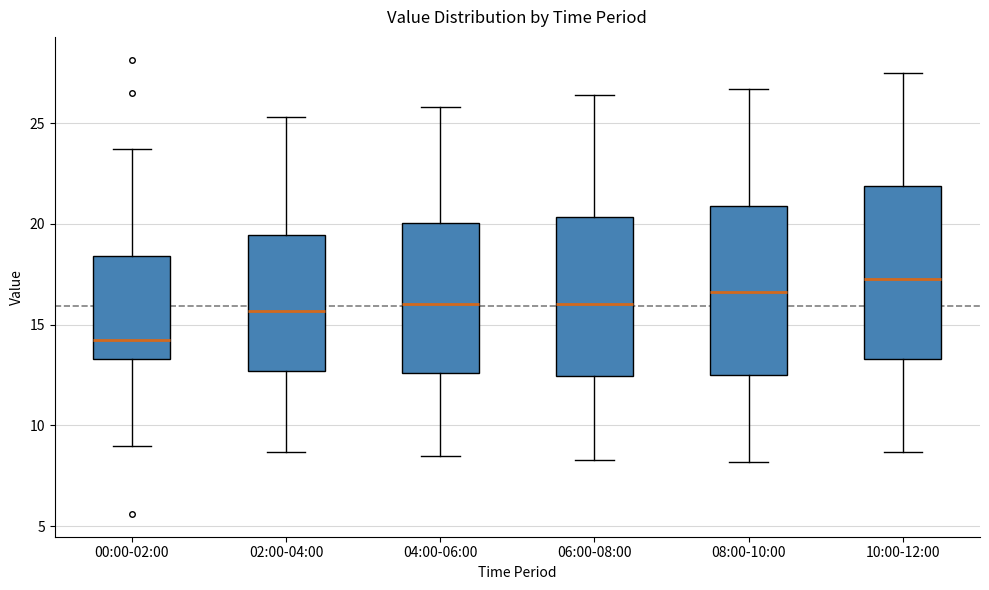

Reading left to right, transcribe this box plot: for each box, give where its median line is, the range the box spans, and where its two whiskers end, as read against the y-axis. The values are not printed on the chart, so give them approximately, as read against the axis.

00:00-02:00: median 14.0, box 13.5 to 18.5, whiskers 9.0 to 23.5
02:00-04:00: median 15.5, box 12.5 to 19.5, whiskers 8.5 to 25.5
04:00-06:00: median 16.0, box 12.5 to 20.0, whiskers 8.5 to 26.0
06:00-08:00: median 16.0, box 12.5 to 20.5, whiskers 8.5 to 26.5
08:00-10:00: median 16.5, box 12.5 to 21.0, whiskers 8.0 to 26.5
10:00-12:00: median 17.5, box 13.5 to 22.0, whiskers 8.5 to 27.5